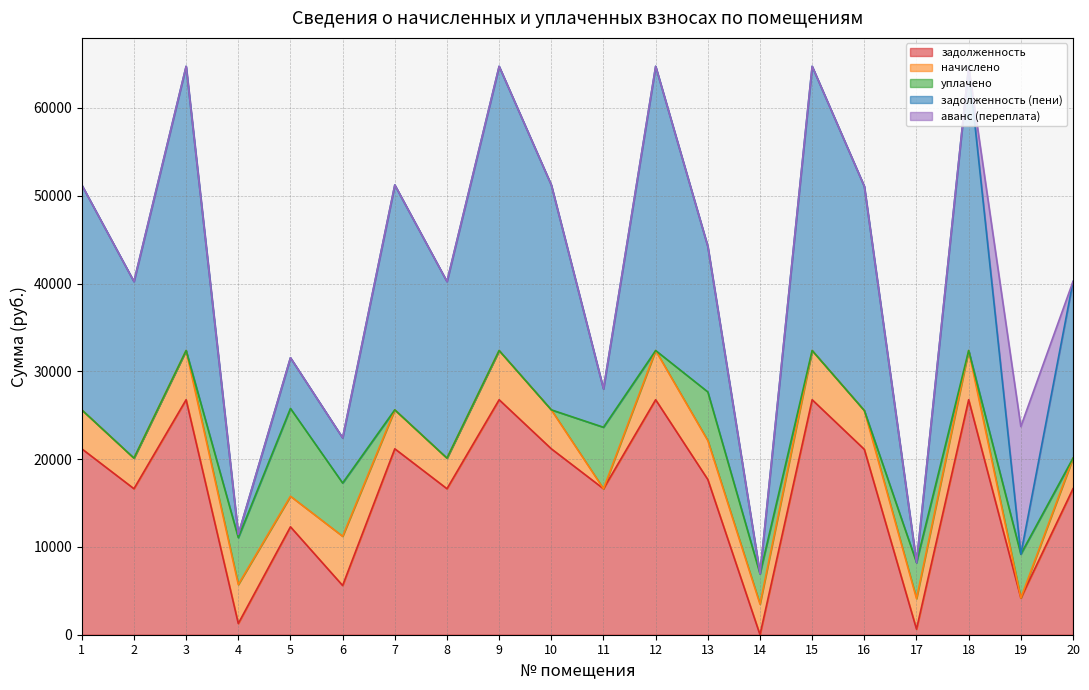

What is the difference between the highest and lowest values at 15?

32373.4